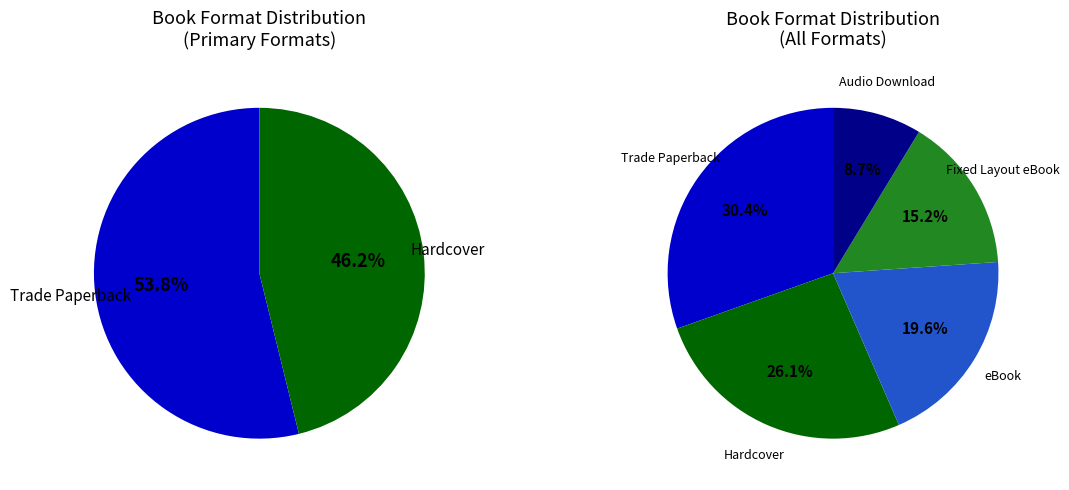

How many slices are in this pie chart?

5